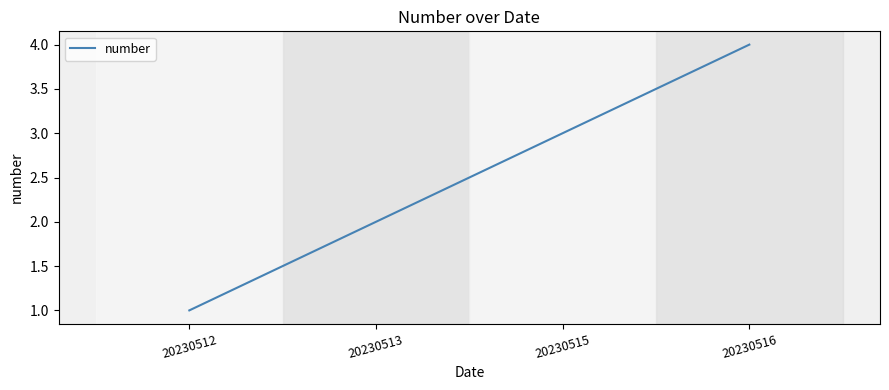

What is the sum of all values?

10